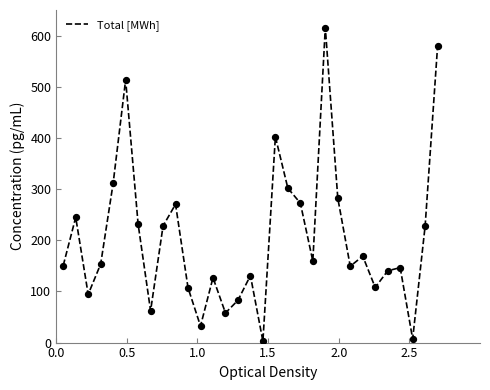

What is the difference between the maximum and minimum values?

613.0